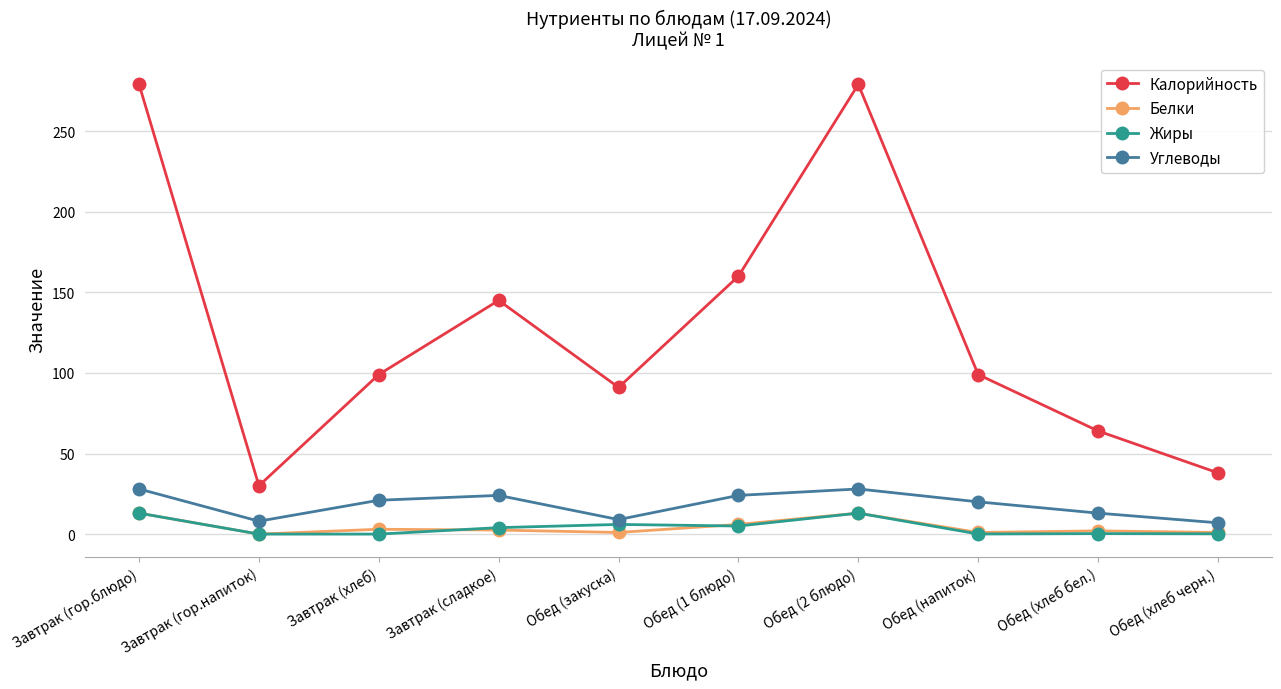

What is the lowest value of the Углеводы series?

7.0